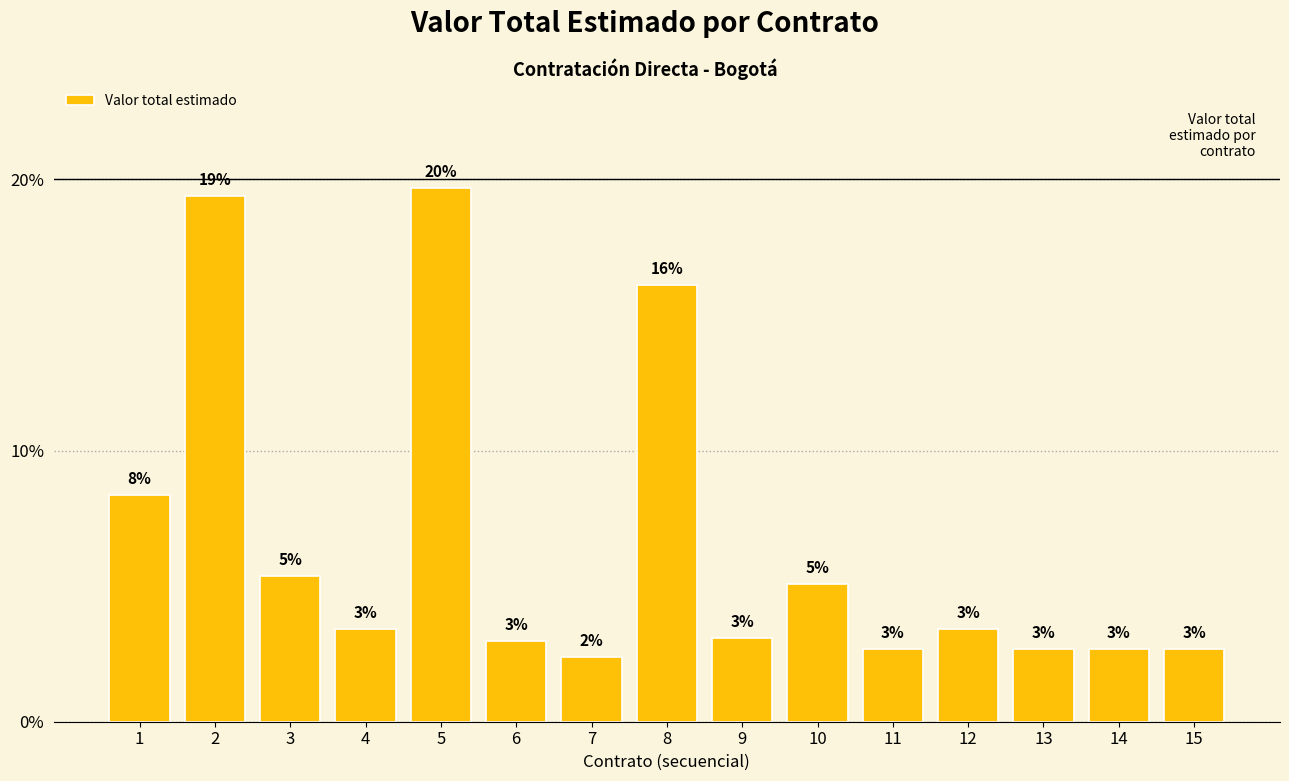

Are the bars horizontal?

No